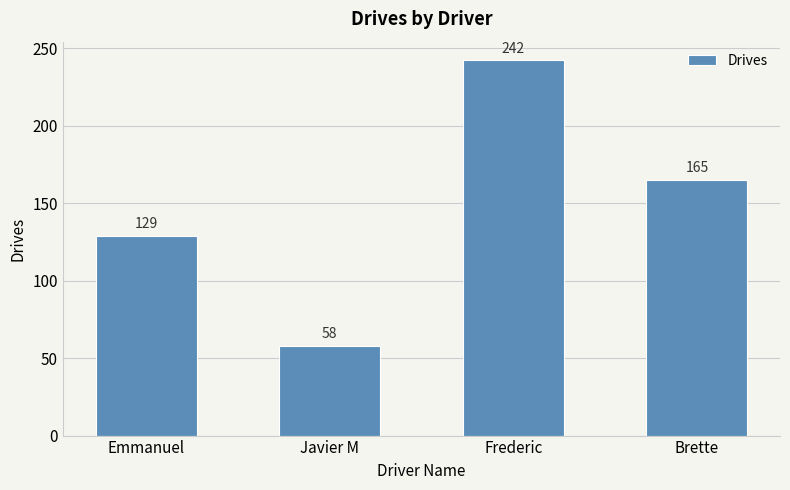

What is the value of the 1st bar from the left?

129